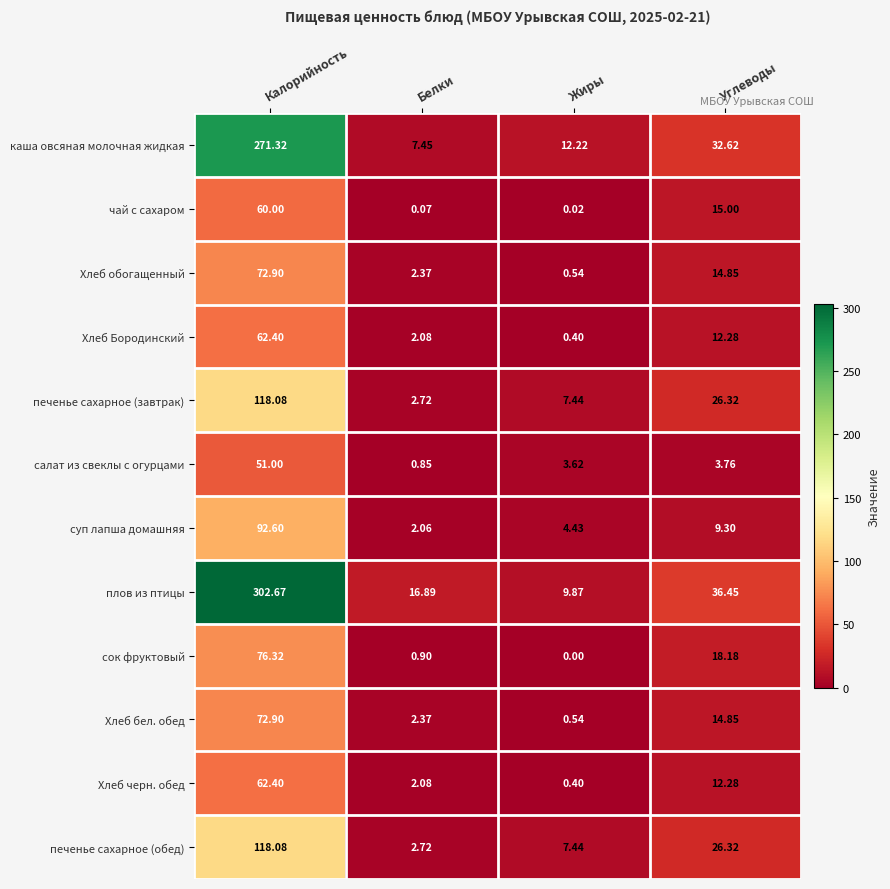

What is the greatest value displayed?

302.7